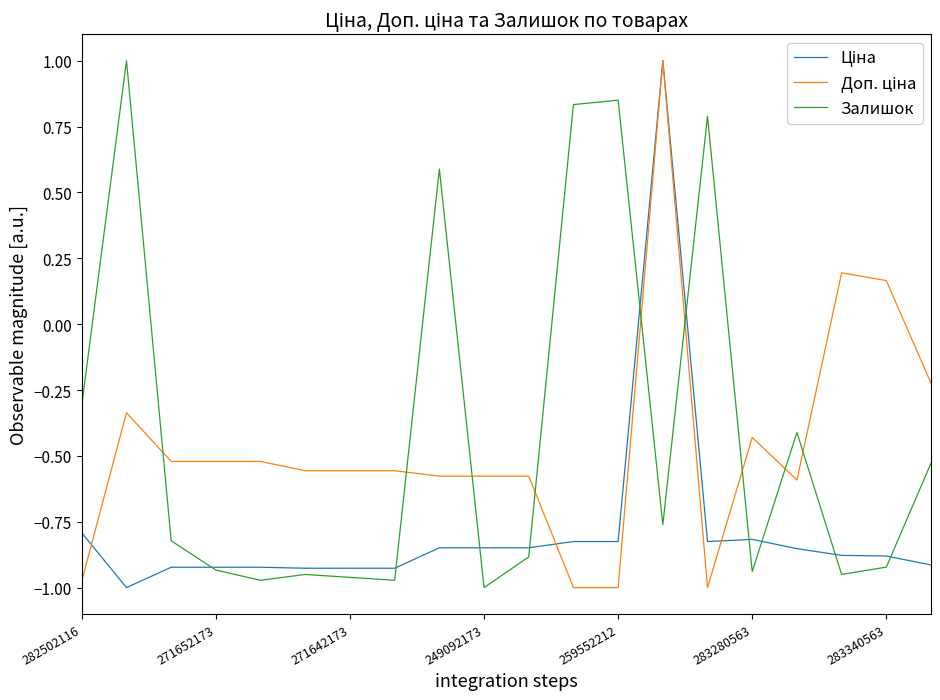

What is the maximum value for Залишок?

1.0